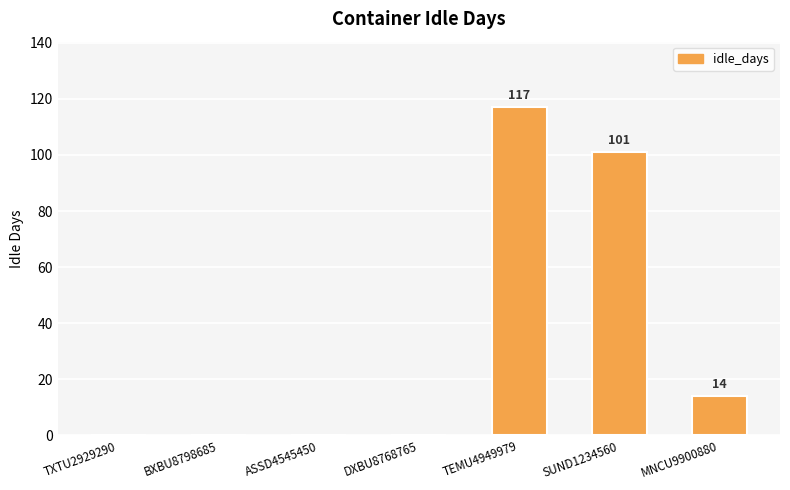

Are the bars grouped side by side (vs. stacked)?

No